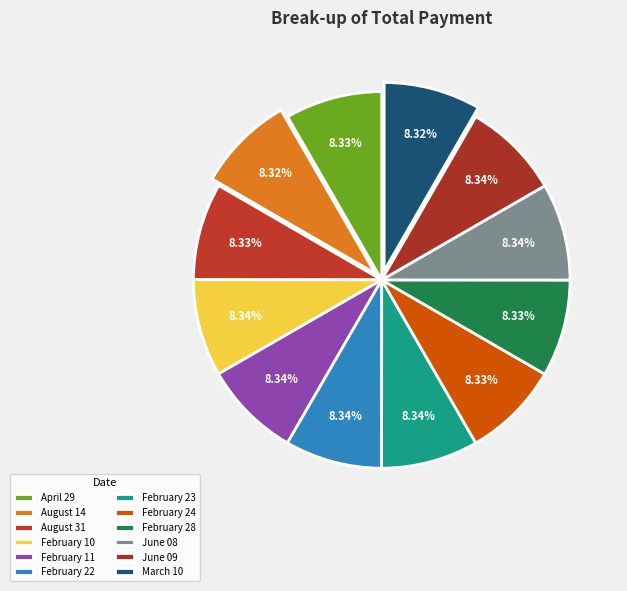

Count the number of slices in the pie.

12